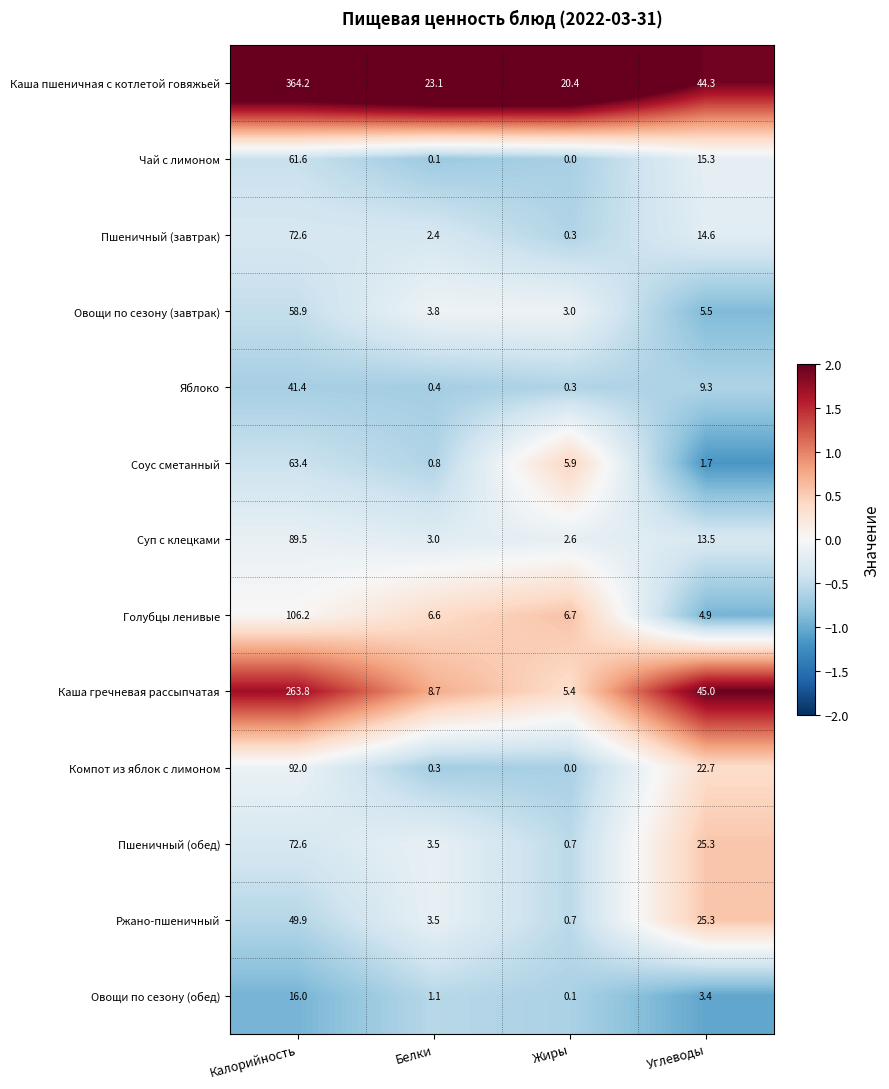

What is the total value across all series at Углеводы?

230.8